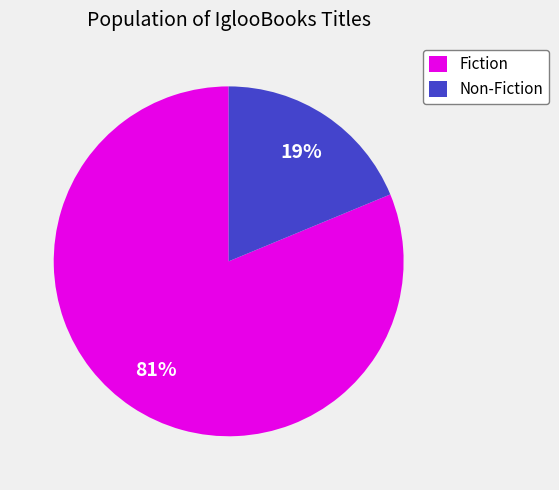

Is Non-Fiction the majority of the pie?

No